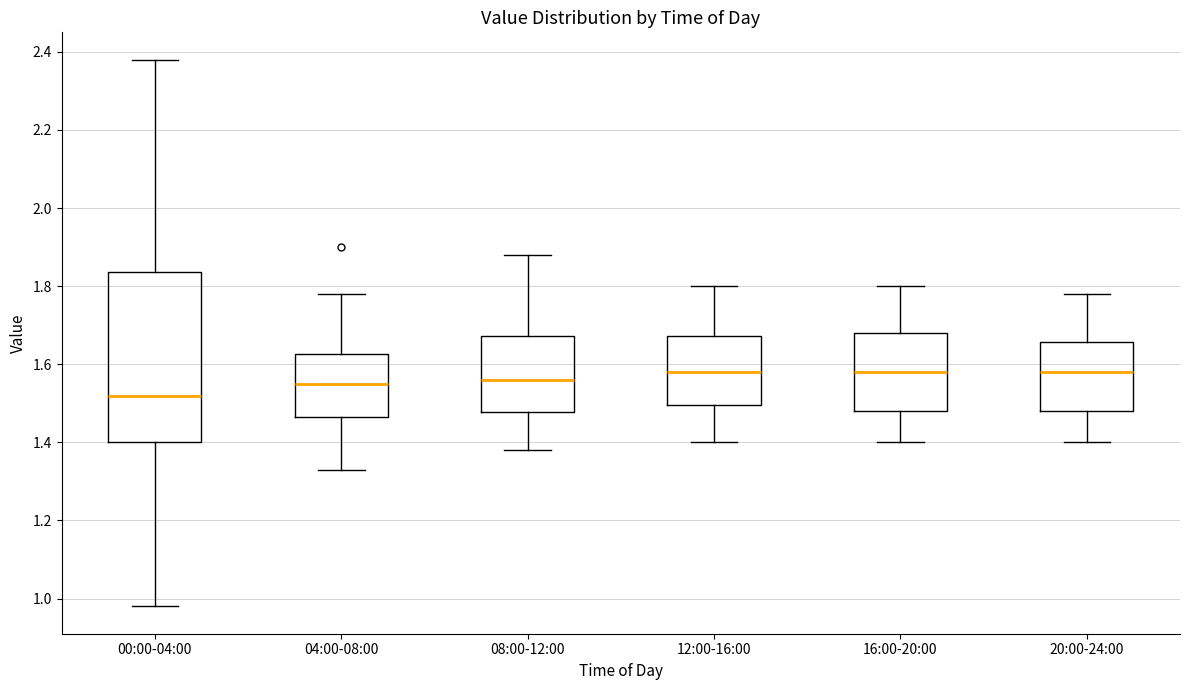

Comparing the boxes themselves (not the whiskers), which one is the tallest?

00:00-04:00